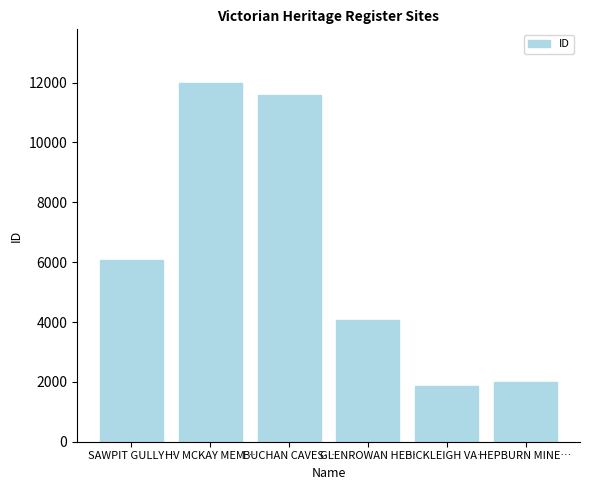

What is the ratio of the value at GLENROWAN HE… to the value at BUCHAN CAVES…?

0.4